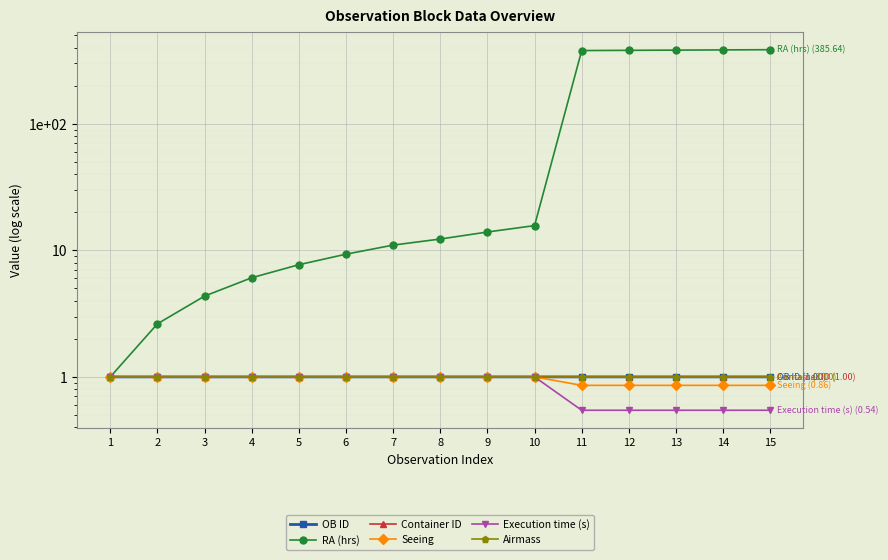

Does the chart display data point markers on the line(s)?

Yes